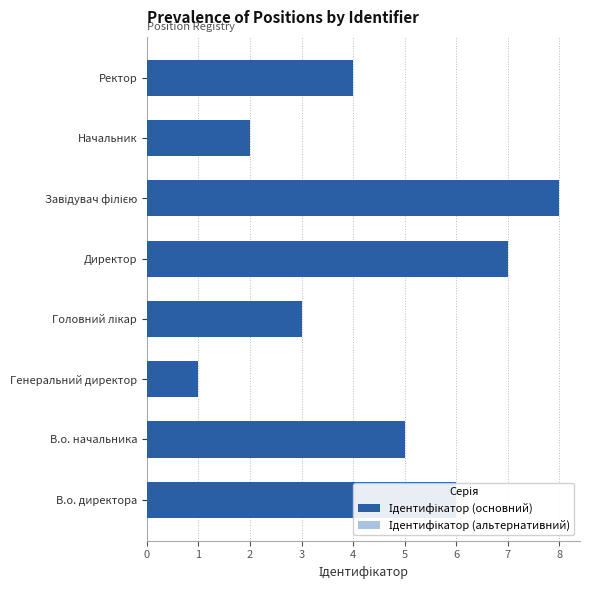

Rank the series by their maximum value, from highest to lowest.

Ідентифікатор (основний), Ідентифікатор (альтернативний)